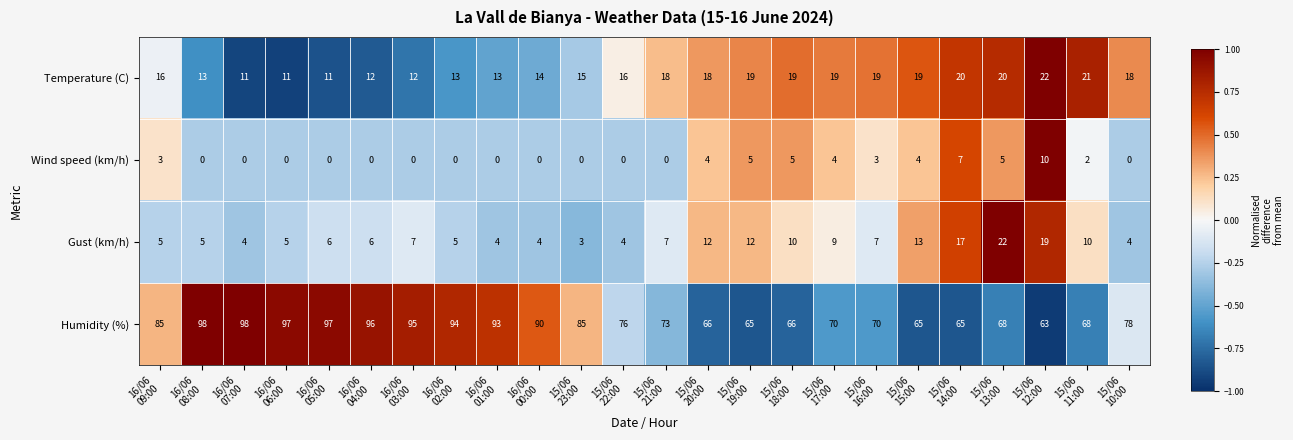

At how many categories does at least one series exceed 55?

24